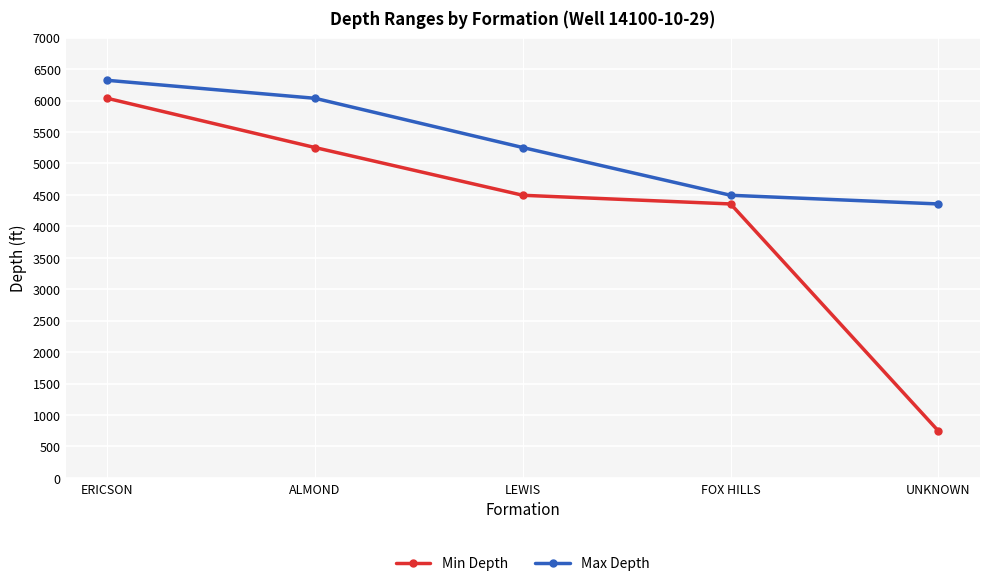

What is the greatest value displayed?

6322